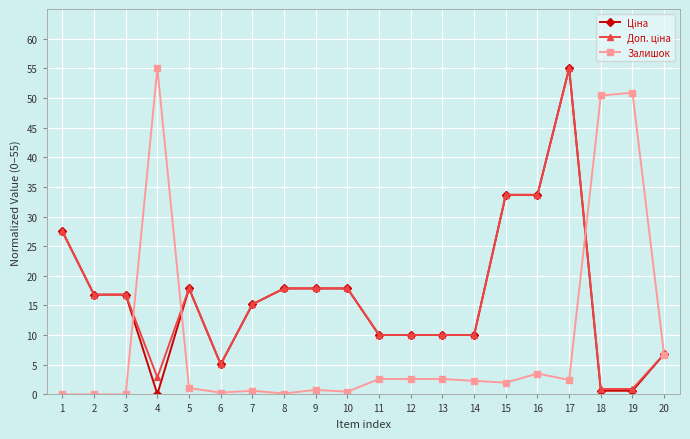

What is the total value across all series at 11?

22.6